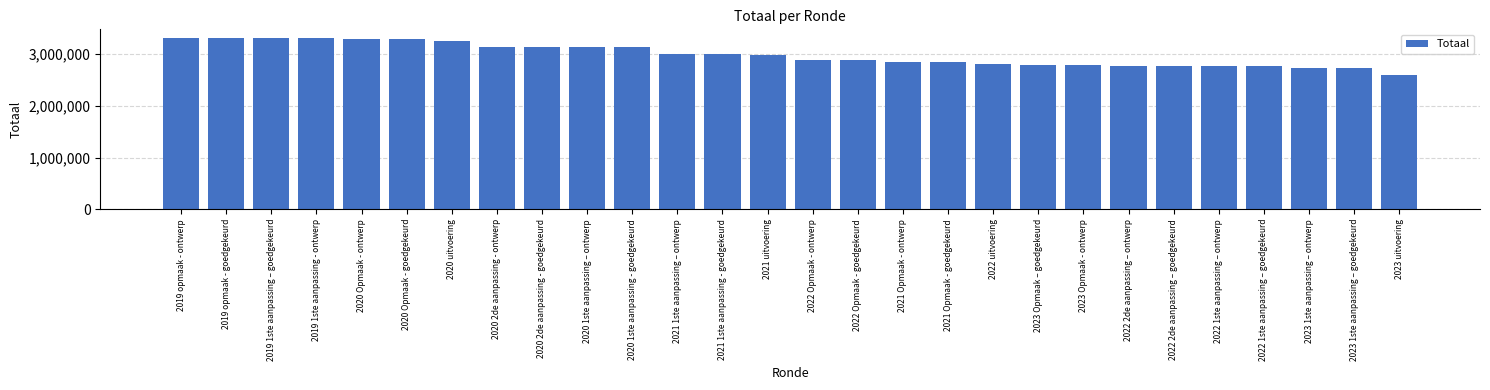

Approximately how many times larger is the value at 2022 1ste aanpassing – goedgekeurd compared to 2020 2de aanpassing - goedgekeurd?

0.9